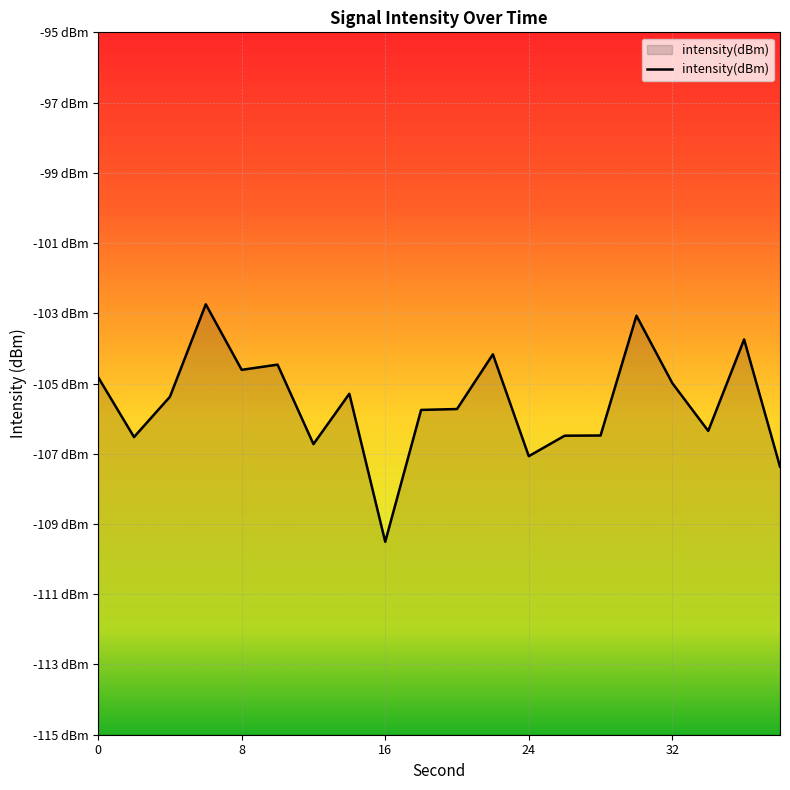

How many interior local peaks (higher than both neighbors) does the data have?

6